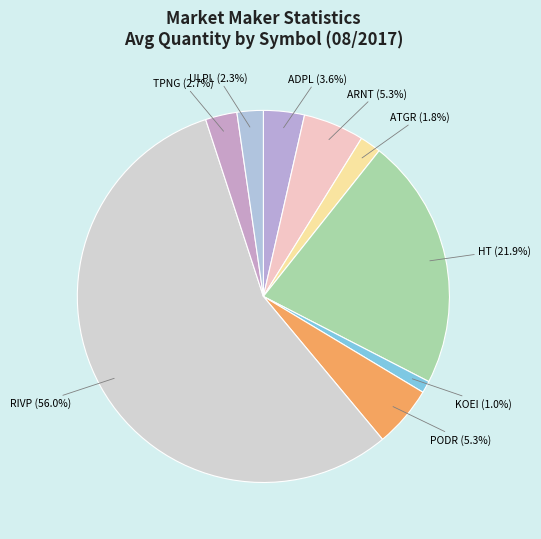

Does RIVP account for over 50% of the chart?

Yes